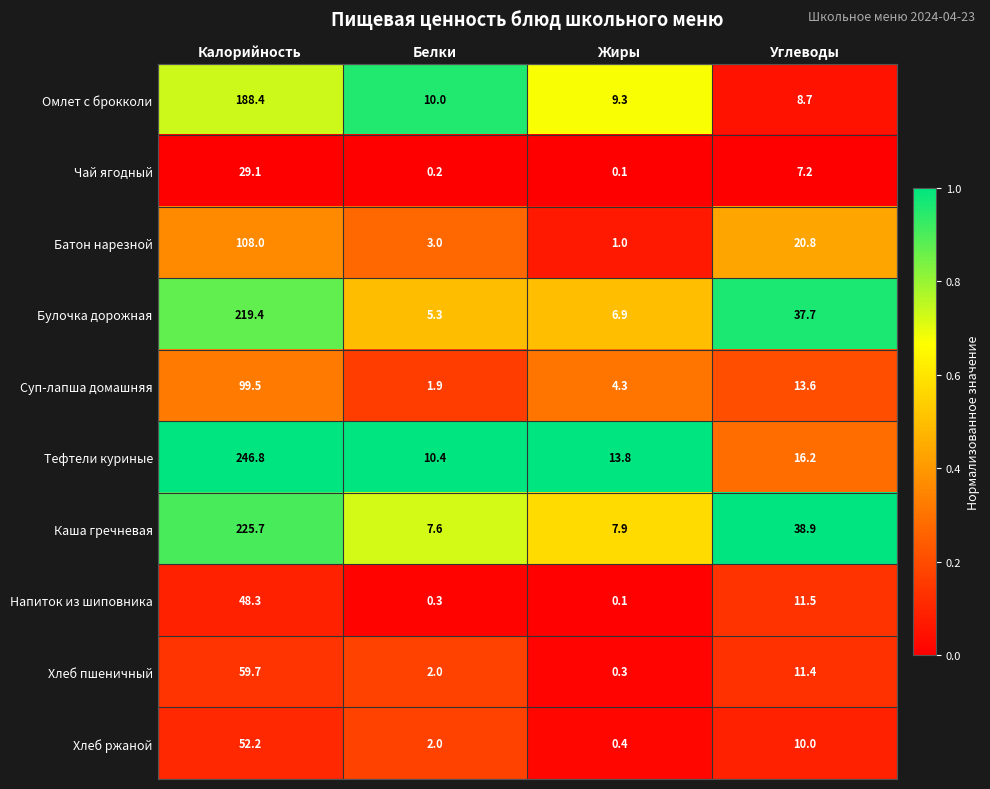

What is the difference between the highest and lowest values at Калорийность?

217.7